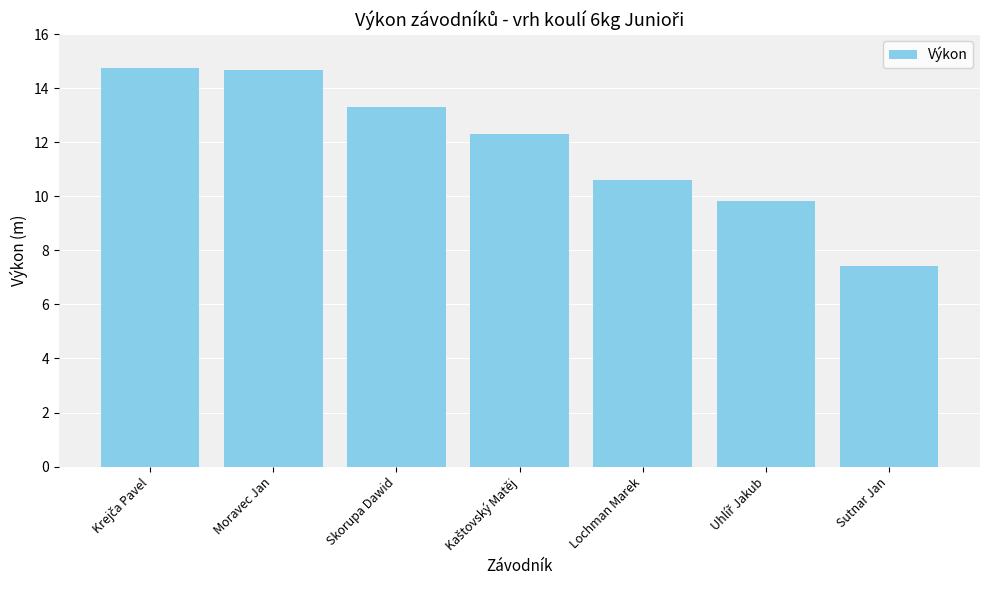

Read the value at Moravec Jan.

14.7